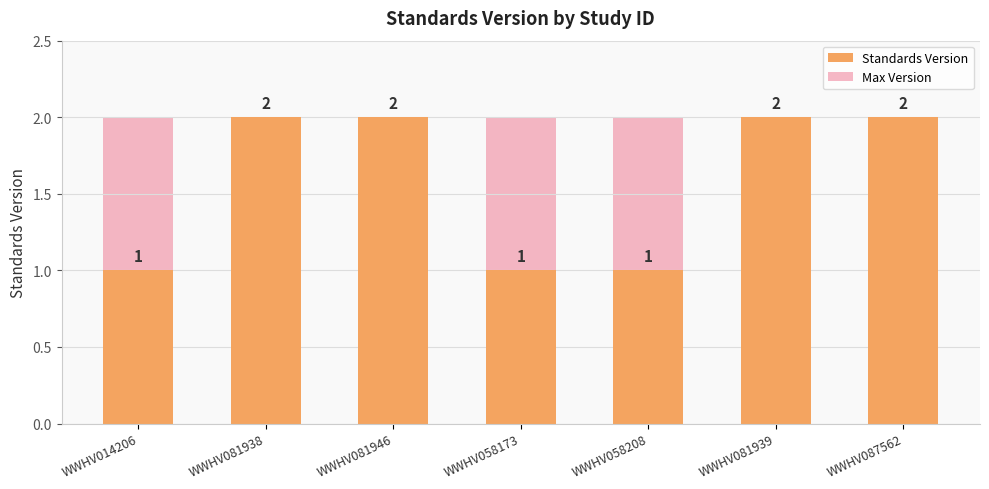

The value of Standards Version at WWHV058173 is 1. True or false?

True